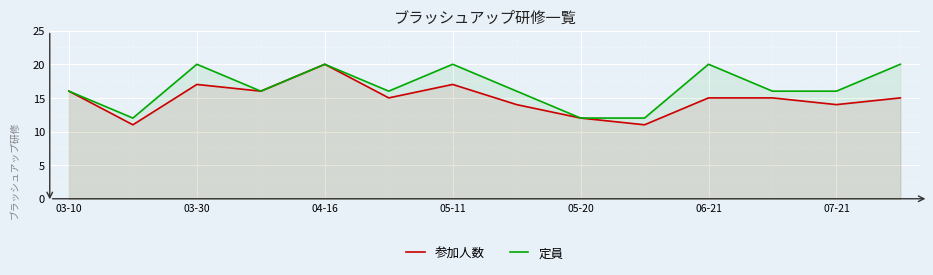

List the series in order of their overall mean, lowest first.

参加人数, 定員